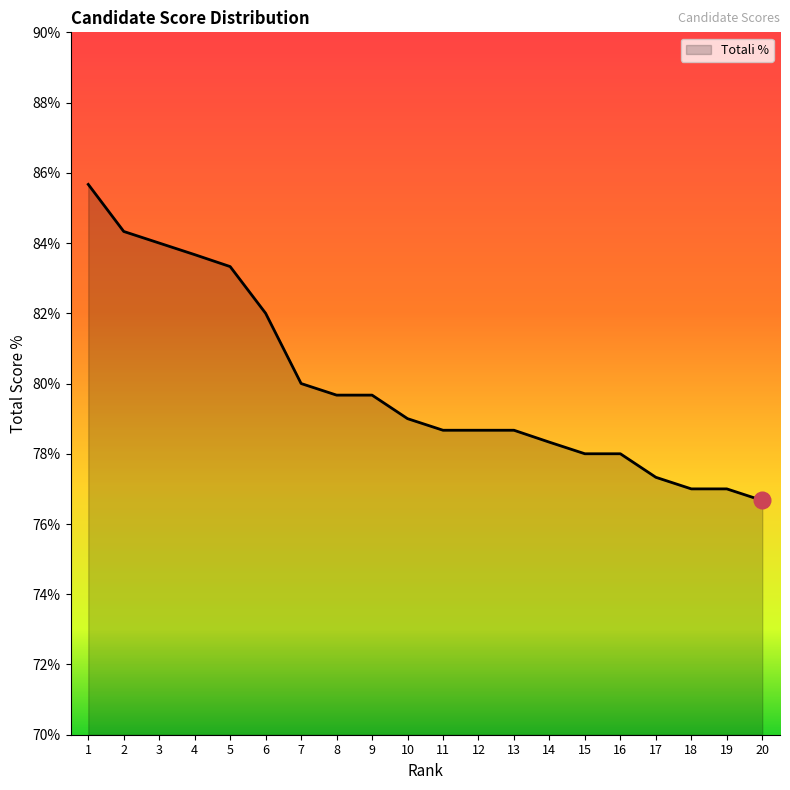

The value at 17 is 77.3. True or false?

True